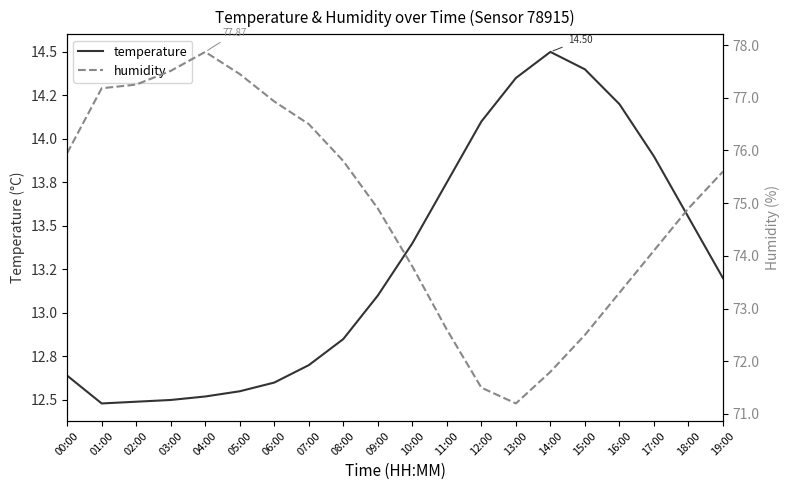

What are all the series names shown in the legend?

temperature, humidity